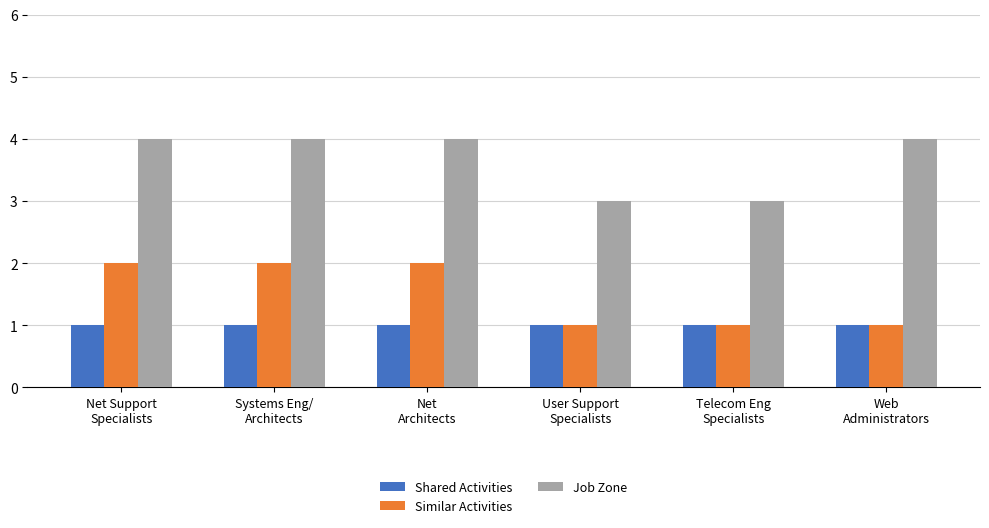

Count the number of data series in this chart.

3